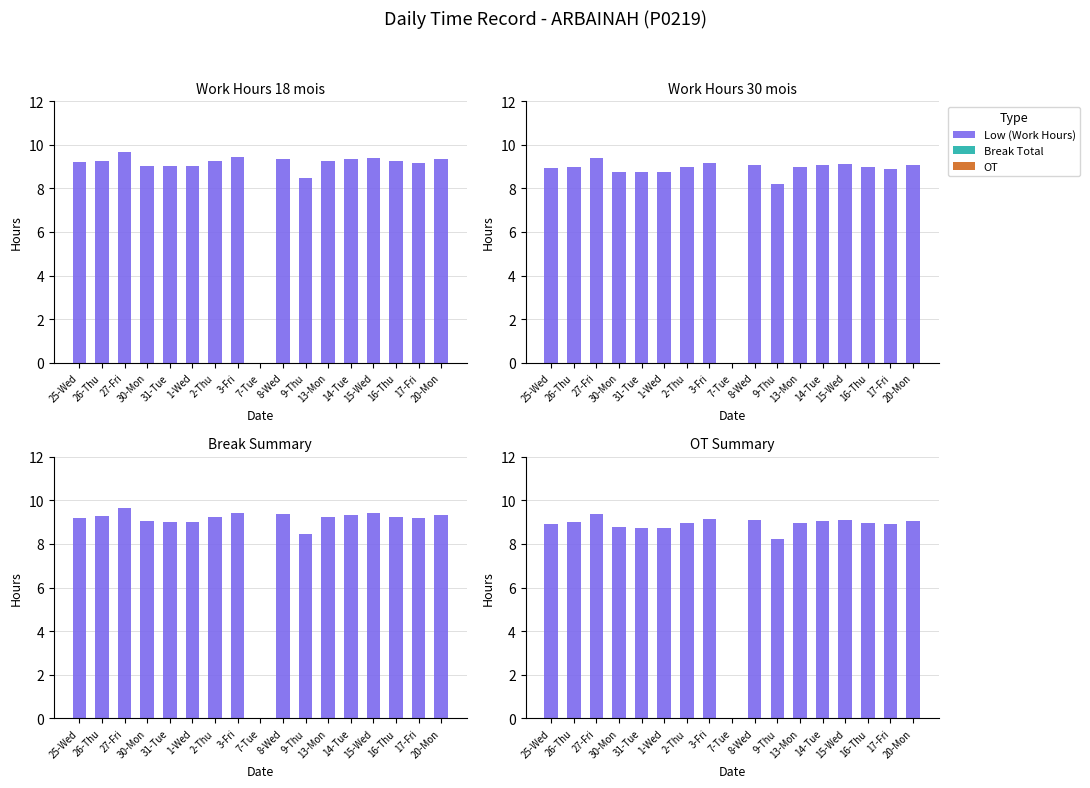

Where is Low (Work Hours) nearest to the value 4?

7-Tue